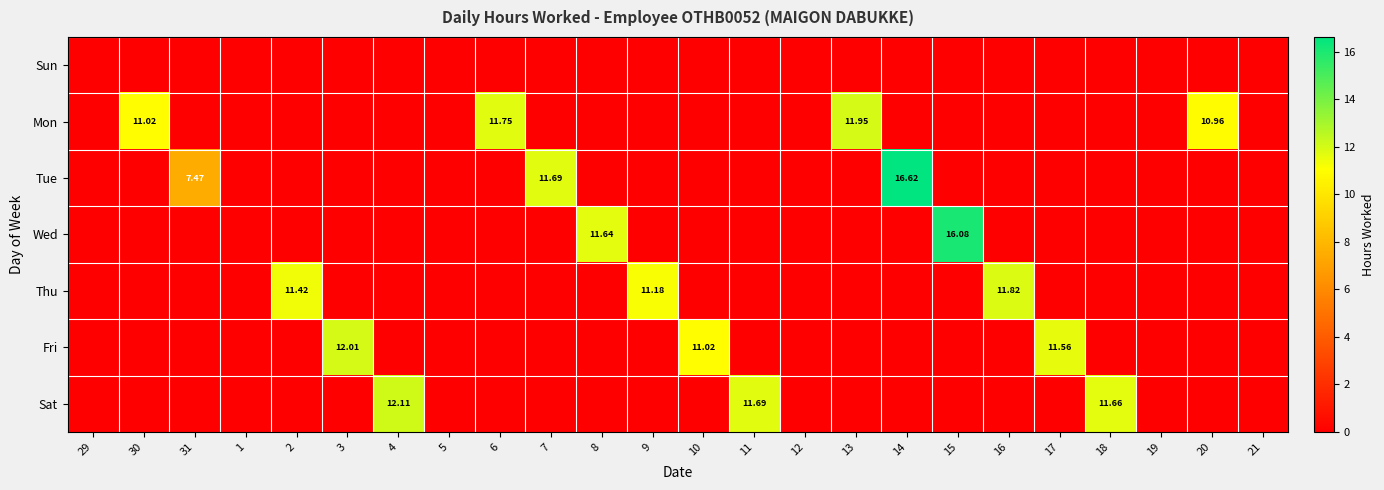

The value of Sun at 2 is 0.0. True or false?

True